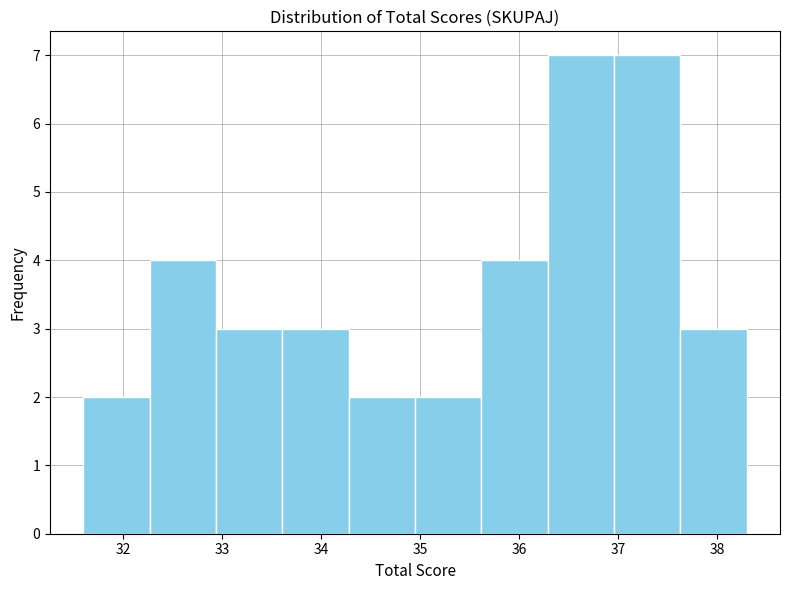

What is the height of the bar covering 31.60 to 32.27 on the x-axis? Neither the bar edges nor the heights are printed on the chart, so give them approximately, as read against the axes.

2